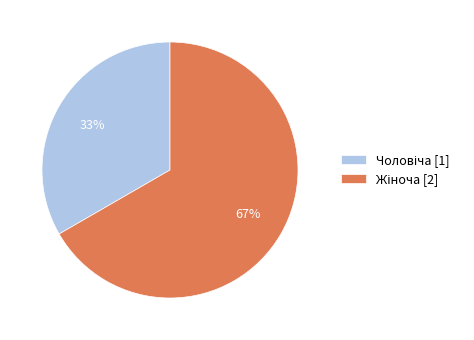

To the nearest percent, what is the average slice percentage?

50%